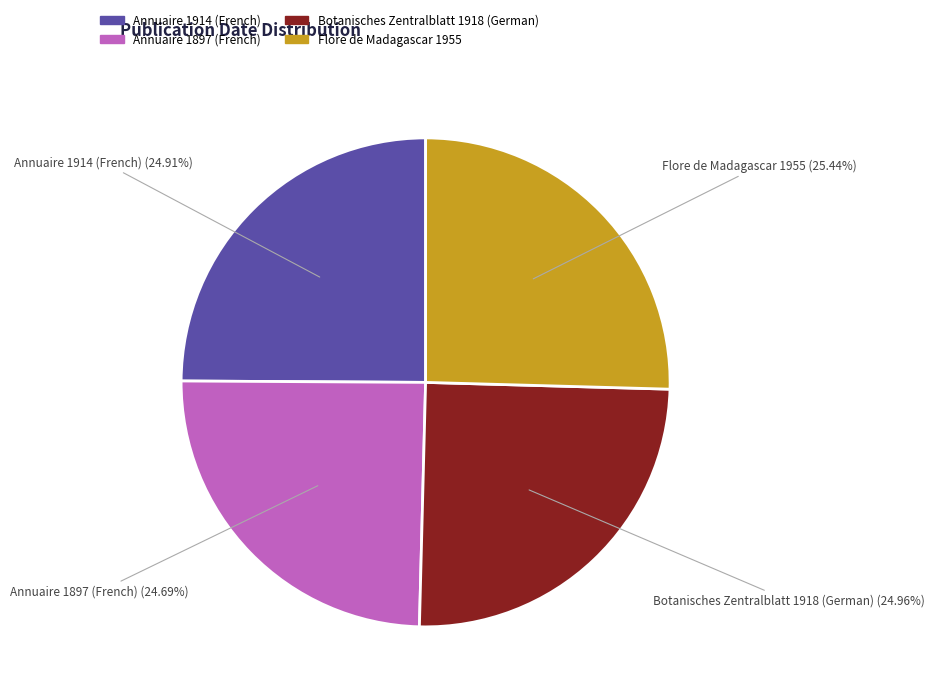

How many segments does this pie chart have?

4